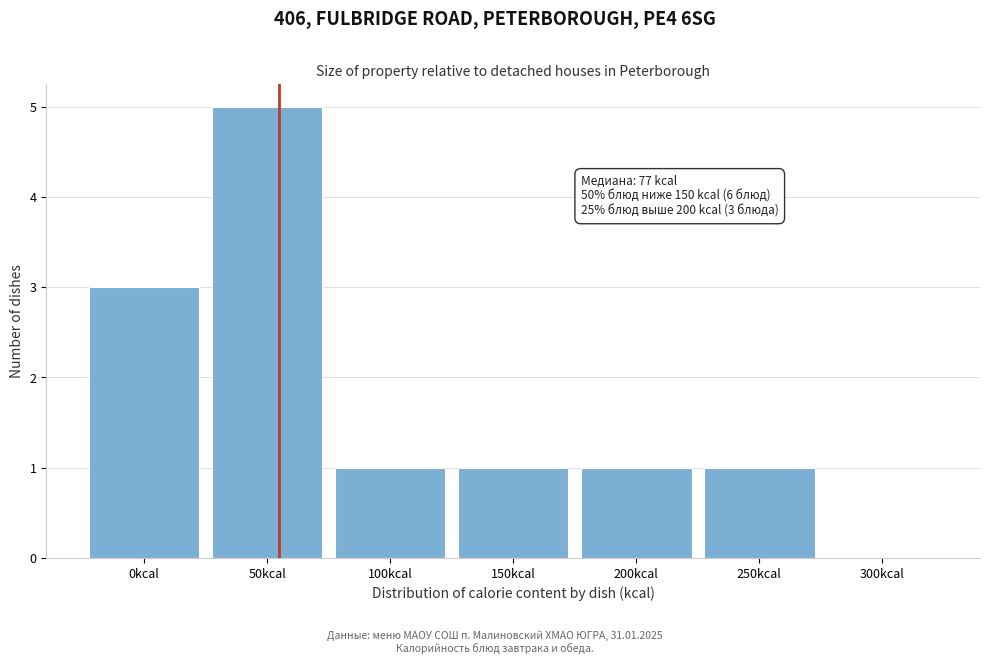

Reading left to right, what are all the values shown in this chart?

0kcal=3	50kcal=5	100kcal=1	150kcal=1	200kcal=1	250kcal=1	300kcal=0